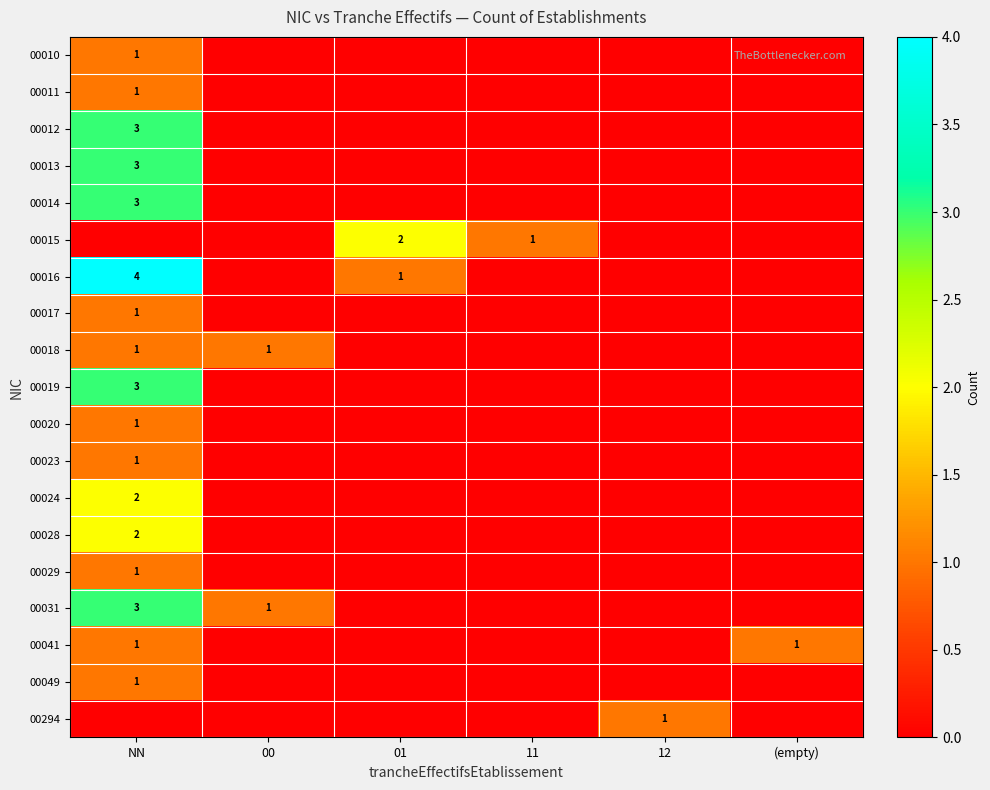

What is the spread (max minus min) of values at (empty)?

1